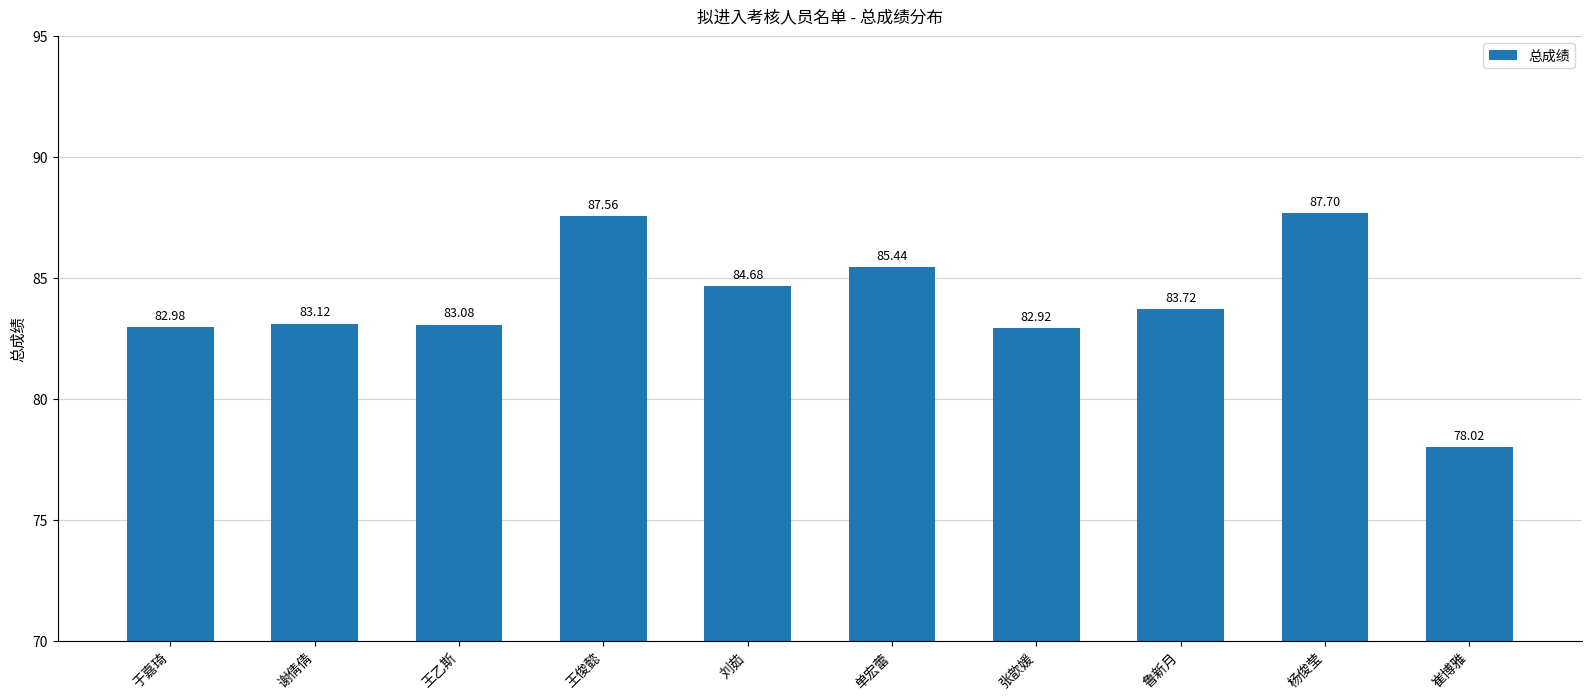

Approximately how many times larger is the value at 刘茹 compared to 谢倩倩?

1.0